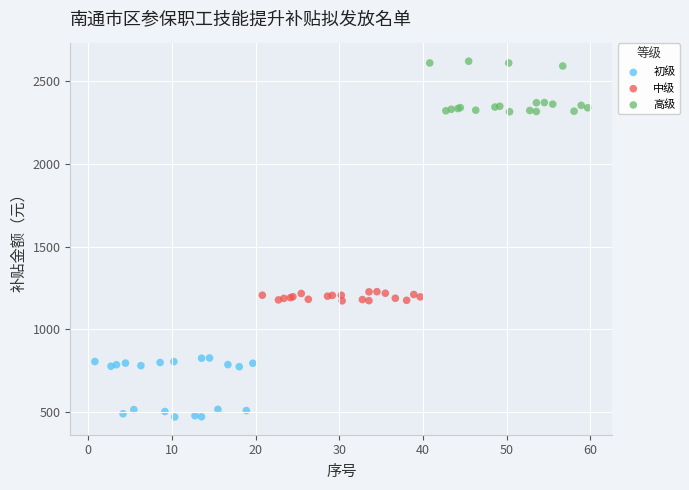

Which series contains the lowest Y value?

初级